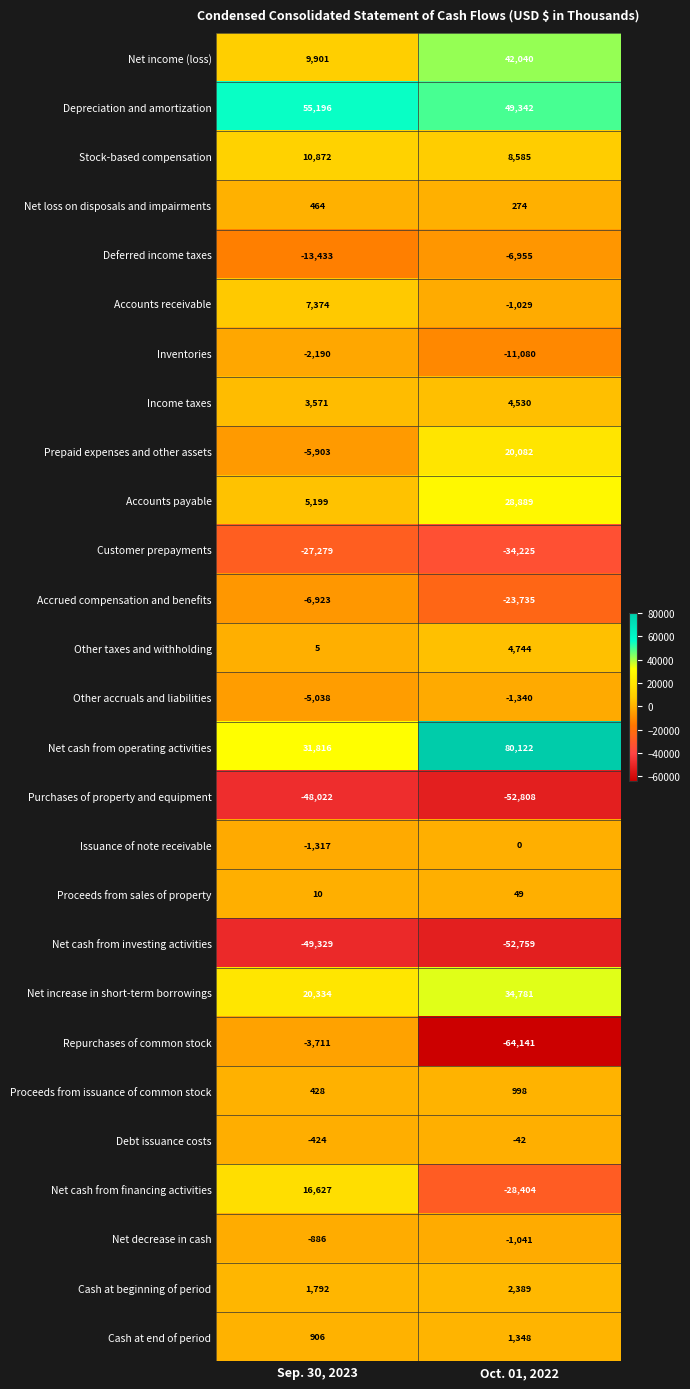

At Sep. 30, 2023, list the series in order from smallest to largest.

Net cash from investing activities, Purchases of property and equipment, Customer prepayments, Deferred income taxes, Accrued compensation and benefits, Prepaid expenses and other assets, Other accruals and liabilities, Repurchases of common stock, Inventories, Issuance of note receivable, Net decrease in cash, Debt issuance costs, Other taxes and withholding, Proceeds from sales of property, Proceeds from issuance of common stock, Net loss on disposals and impairments, Cash at end of period, Cash at beginning of period, Income taxes, Accounts payable, Accounts receivable, Net income (loss), Stock-based compensation, Net cash from financing activities, Net increase in short-term borrowings, Net cash from operating activities, Depreciation and amortization